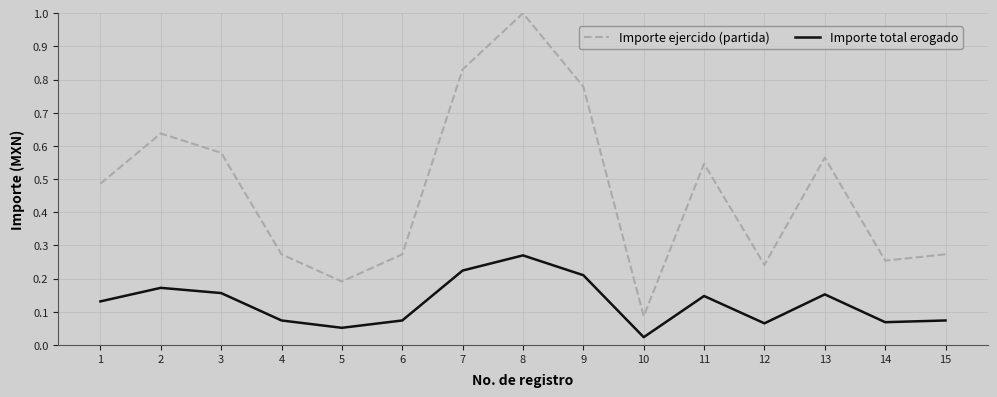

True or false: Importe ejercido (partida) and Importe total erogado intersect in this chart.

False